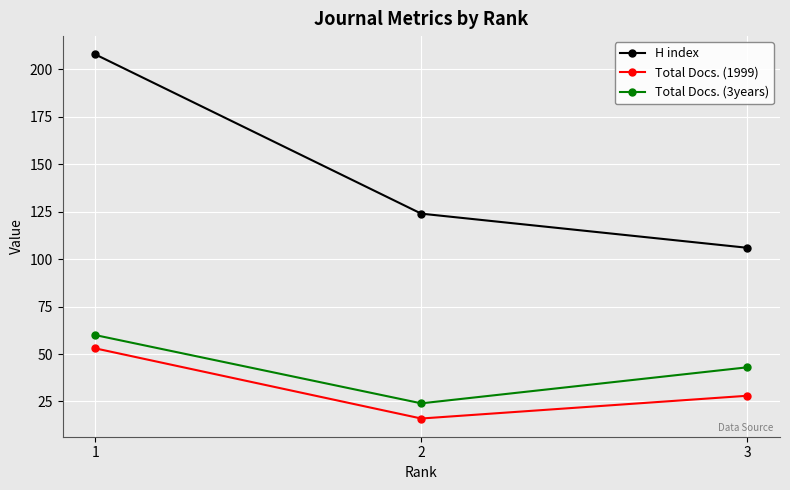

Rank the series by their maximum value, from lowest to highest.

Total Docs. (1999), Total Docs. (3years), H index